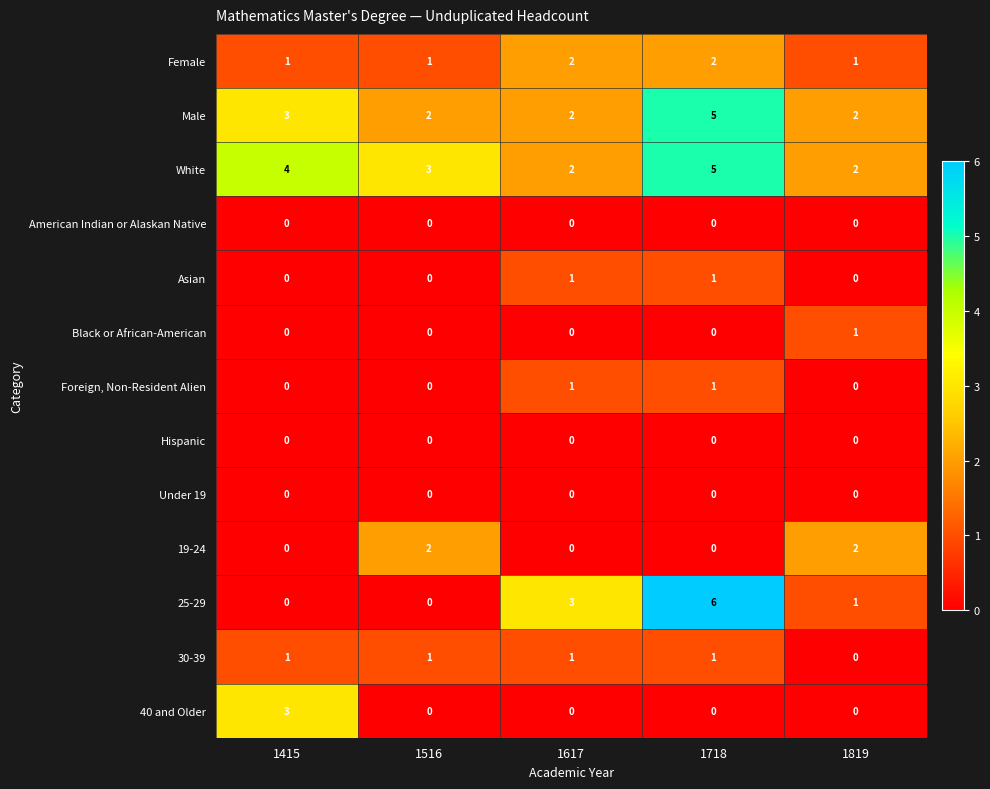

Which series has the widest spread of values?

25-29